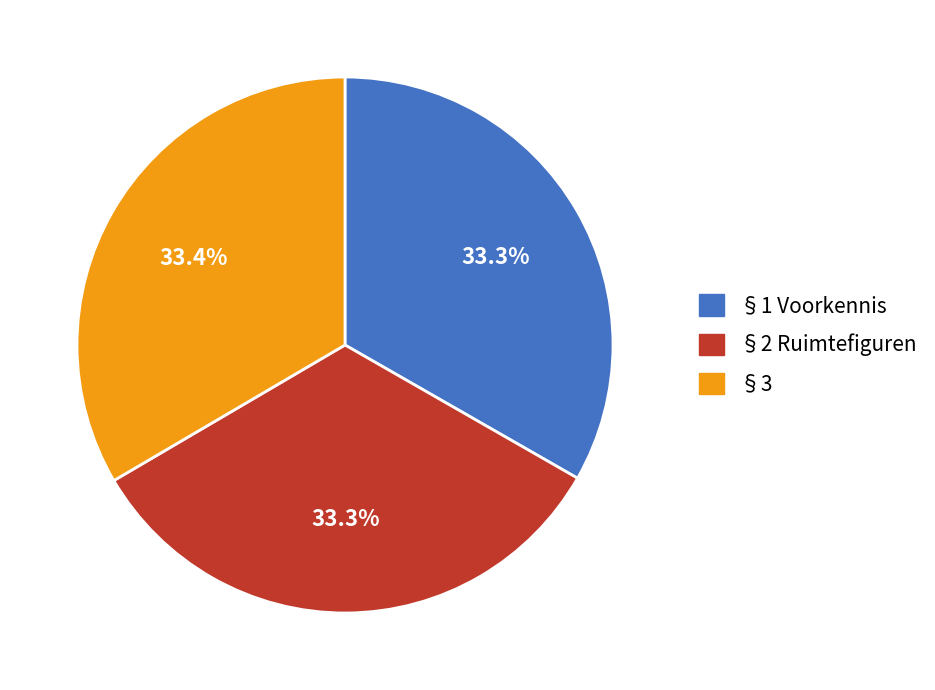

What percentage do §2 Ruimtefiguren and §1 Voorkennis together represent?

66.6%